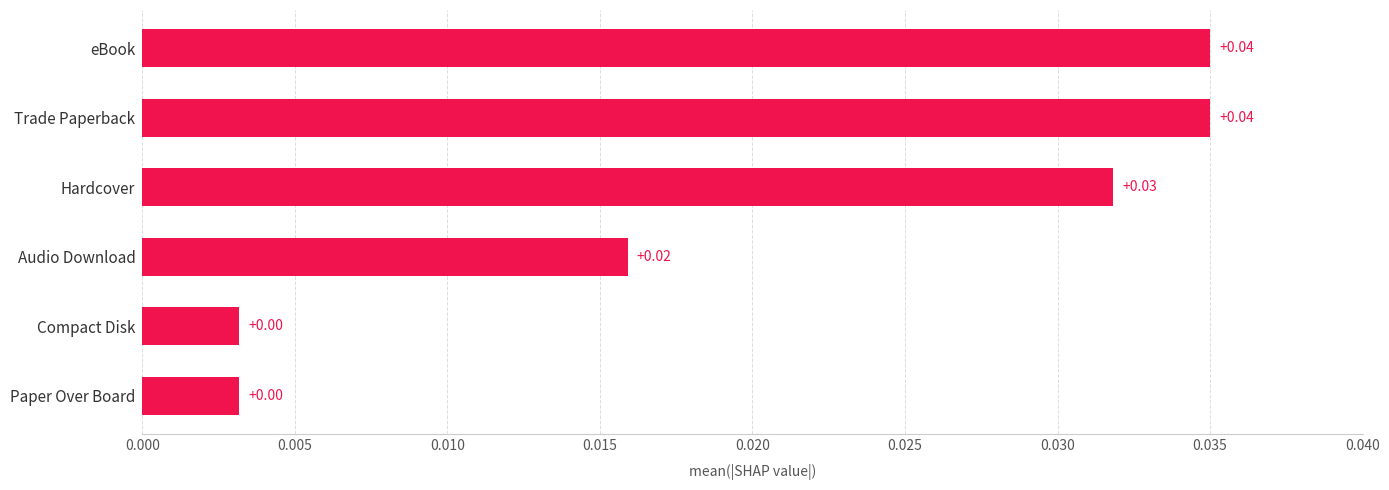

Which has a higher value, Compact Disk or Trade Paperback?

Trade Paperback